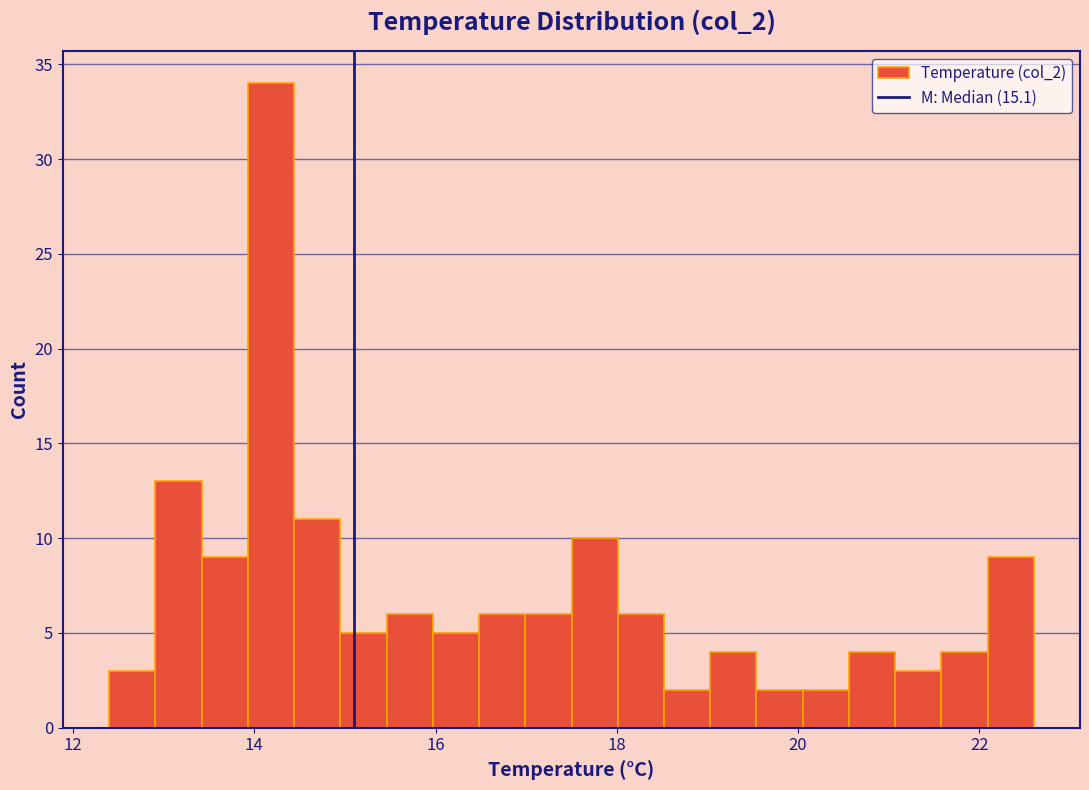

Around what value on the x-axis is the tallest bar? Give the approximate position of its centre, as read against the axis.

14.2